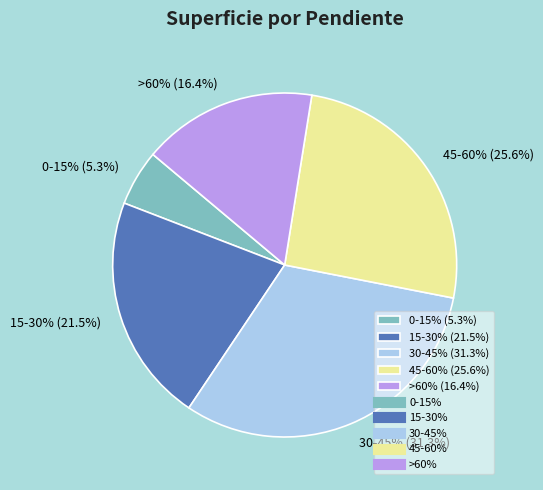

Count the number of slices in the pie.

5